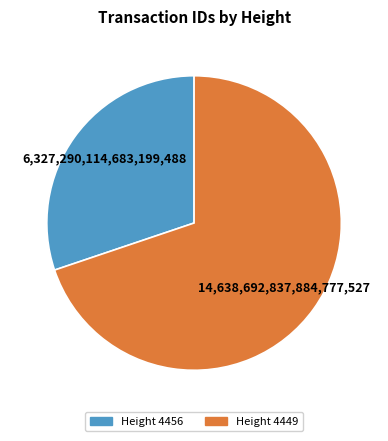

Count the number of slices in the pie.

2